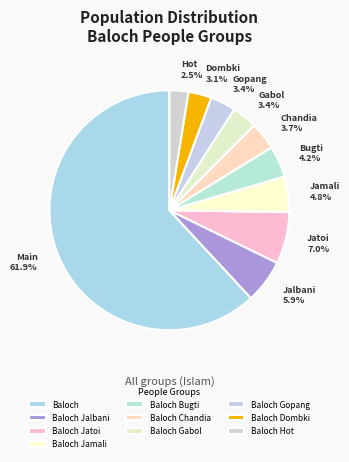

To the nearest percent, what is the difference between the largest and smallest slice percentages?

59%